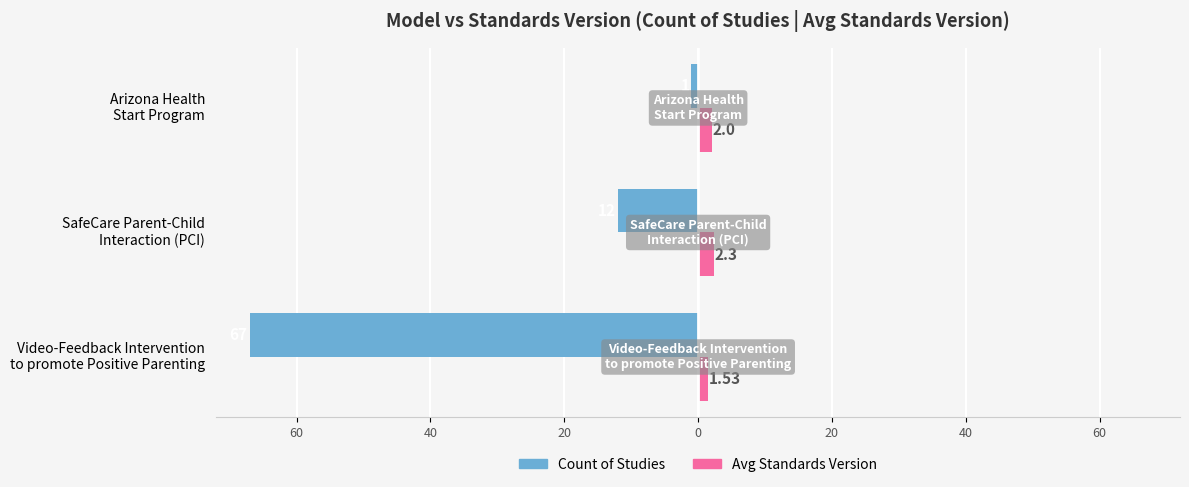

What are all the series names shown in the legend?

Count of Studies, Avg Standards Version